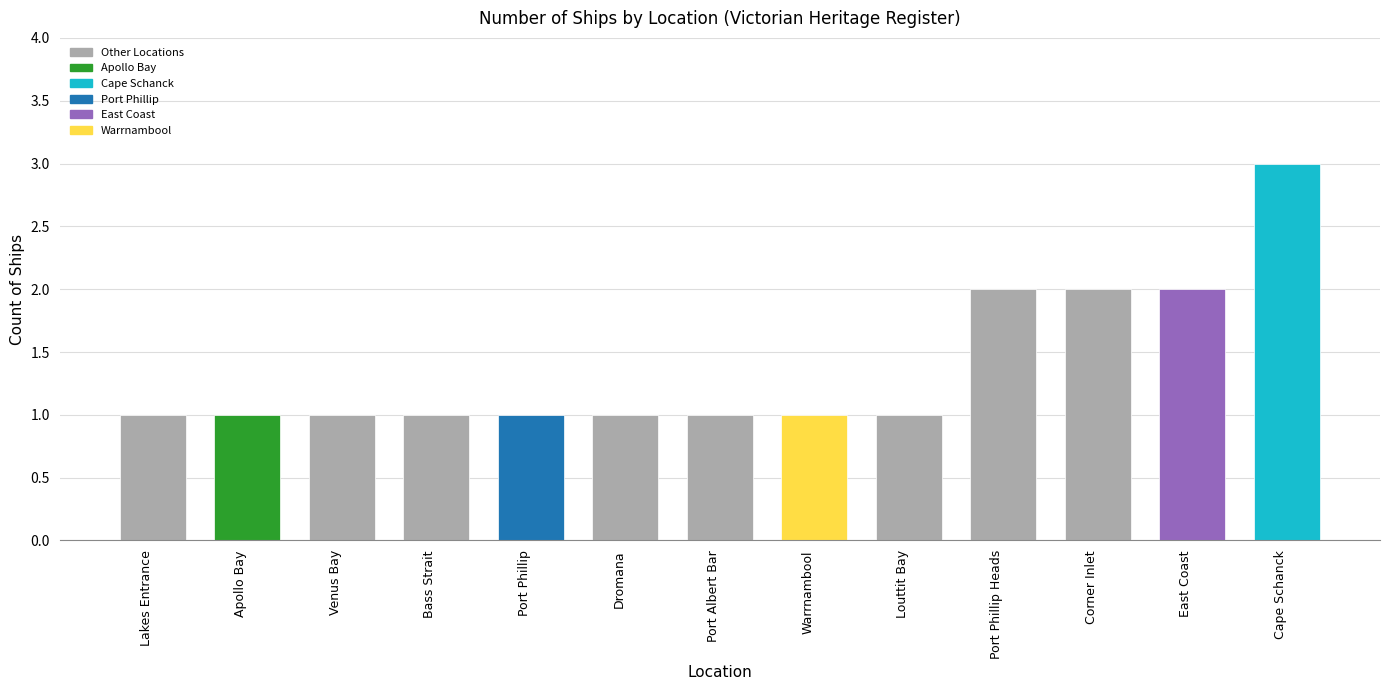

What position from the left is East Coast?

12